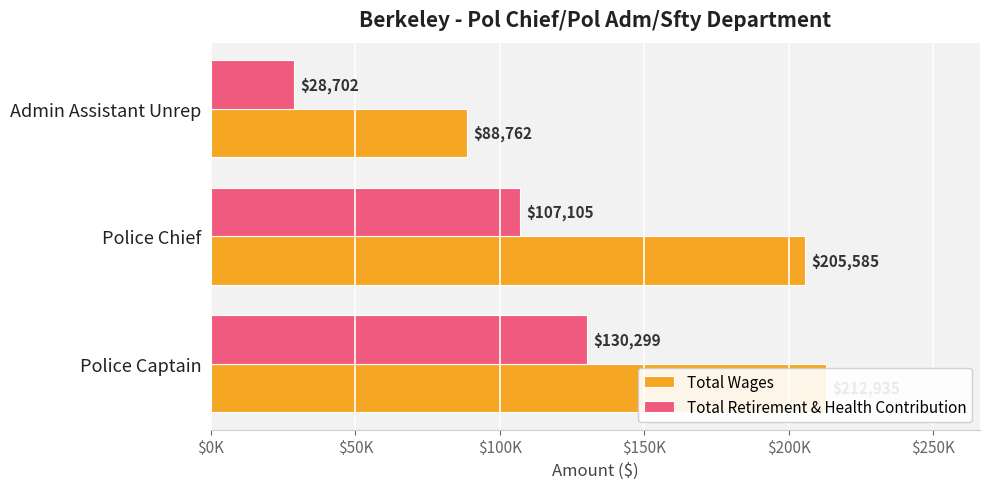

The value of Total Retirement & Health Contribution at Police Chief is 36062. True or false?

False